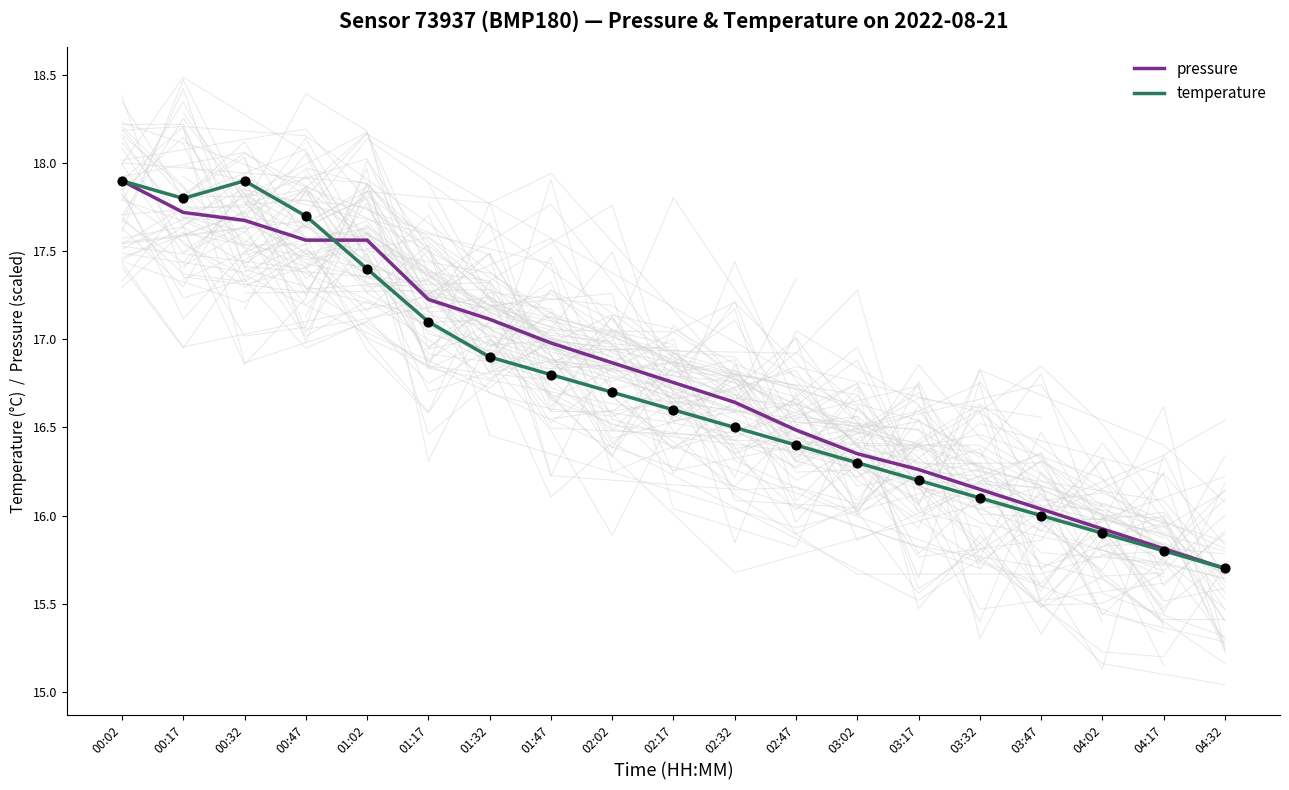

Is the value of pressure at 01:32 greater than the value of temperature at 02:02?

Yes